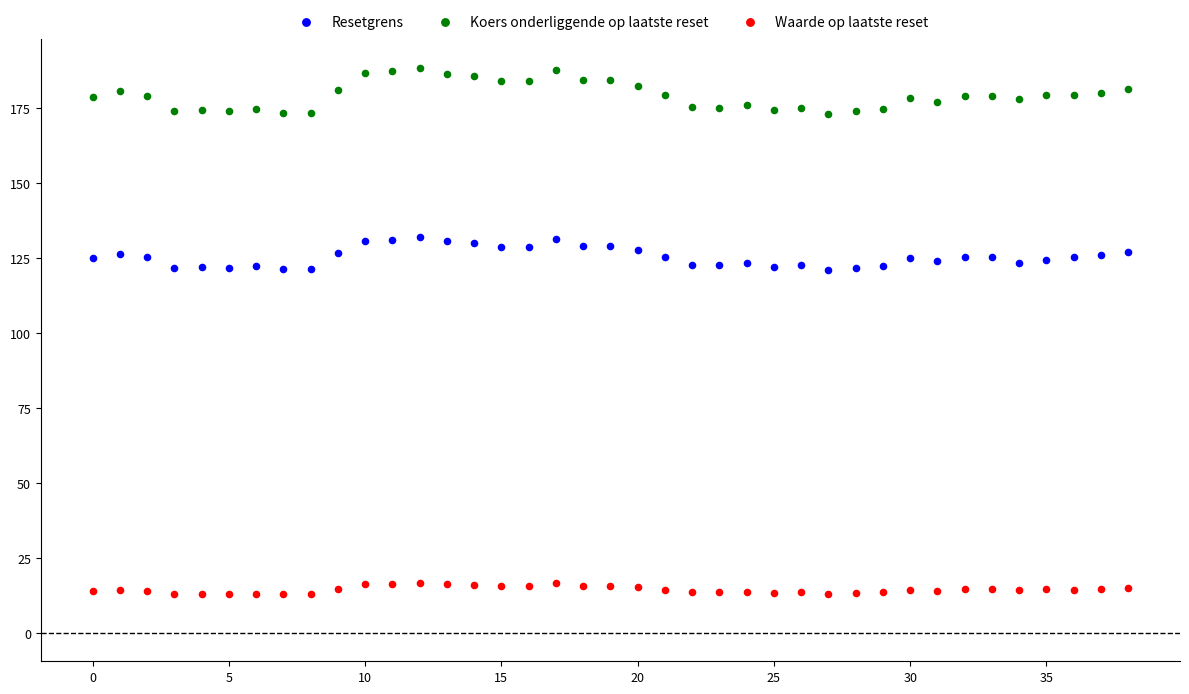

Which series contains the lowest Y value?

Waarde op laatste reset